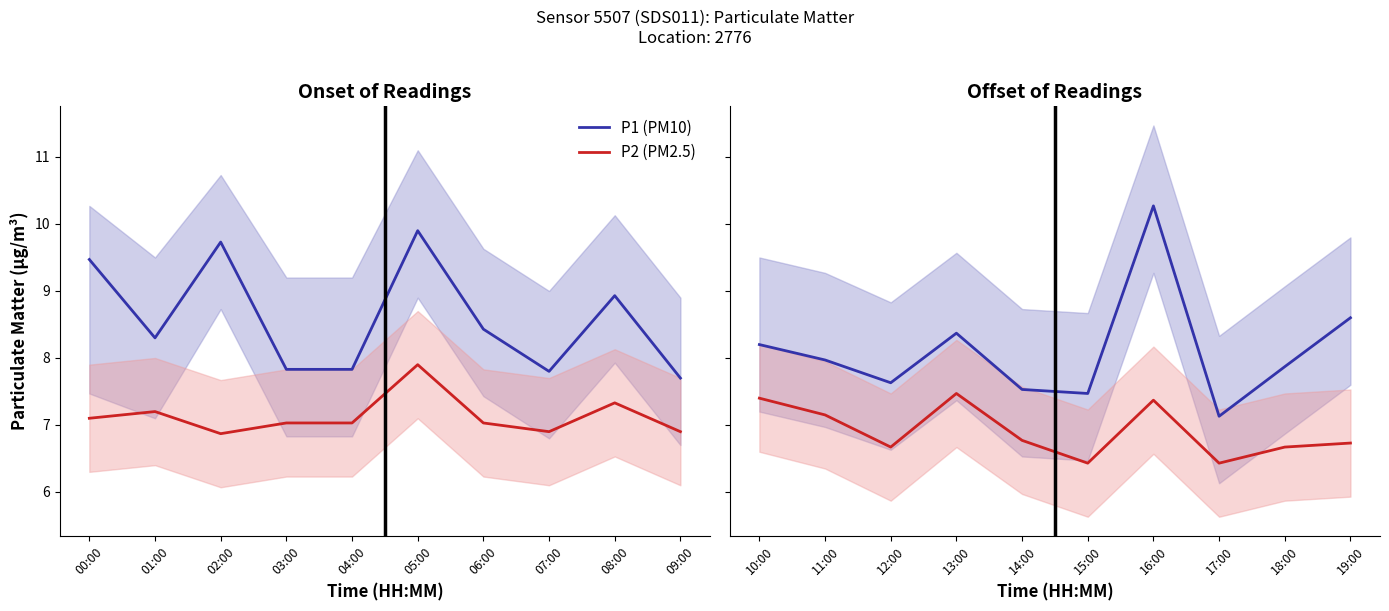

Rank the series at 14:00 from lowest to highest value.

P2 (PM2.5), P1 (PM10)